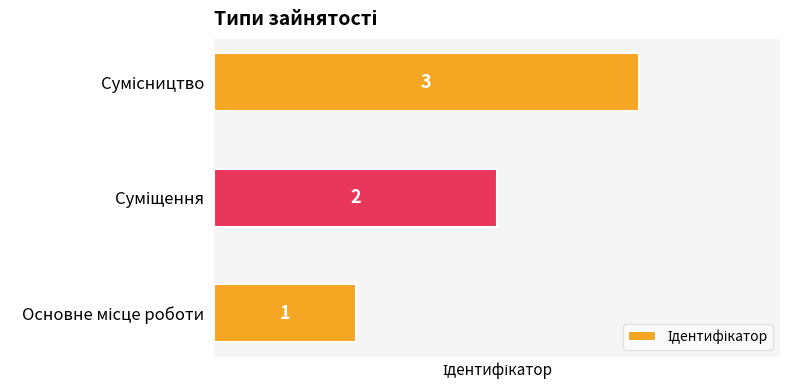

What is the maximum value shown in the chart?

3